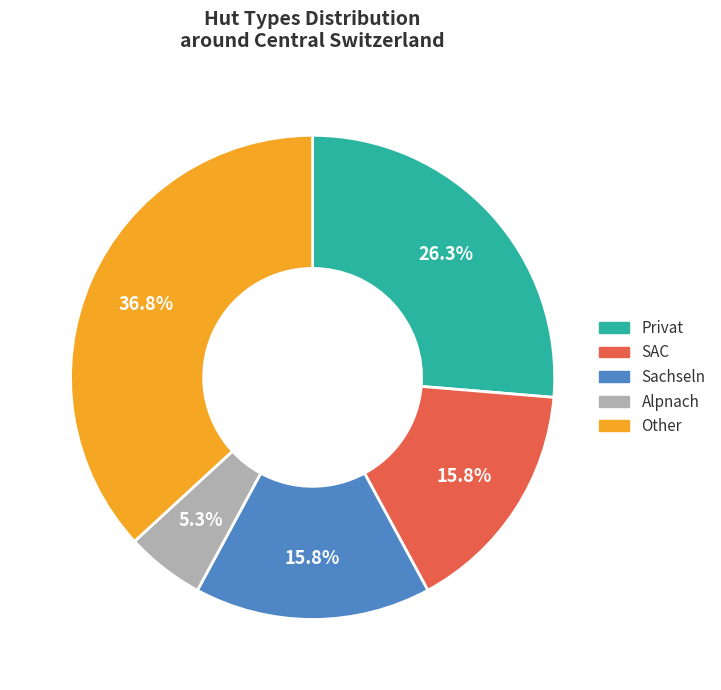

Between SAC and Privat, which is larger?

Privat